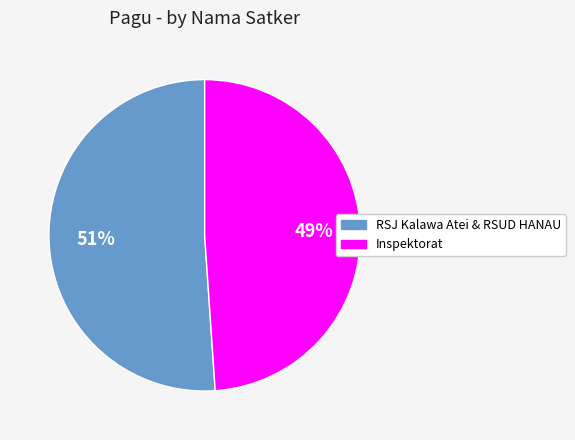

To the nearest percent, what is the difference between the largest and smallest slice percentages?

2%